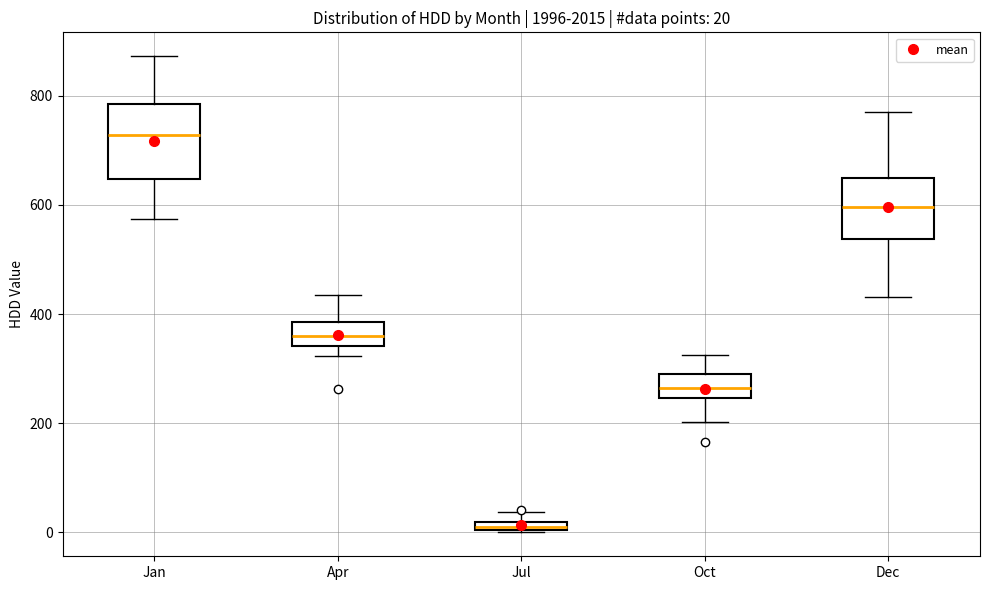

Comparing the boxes themselves (not the whiskers), which one is the tallest?

Jan